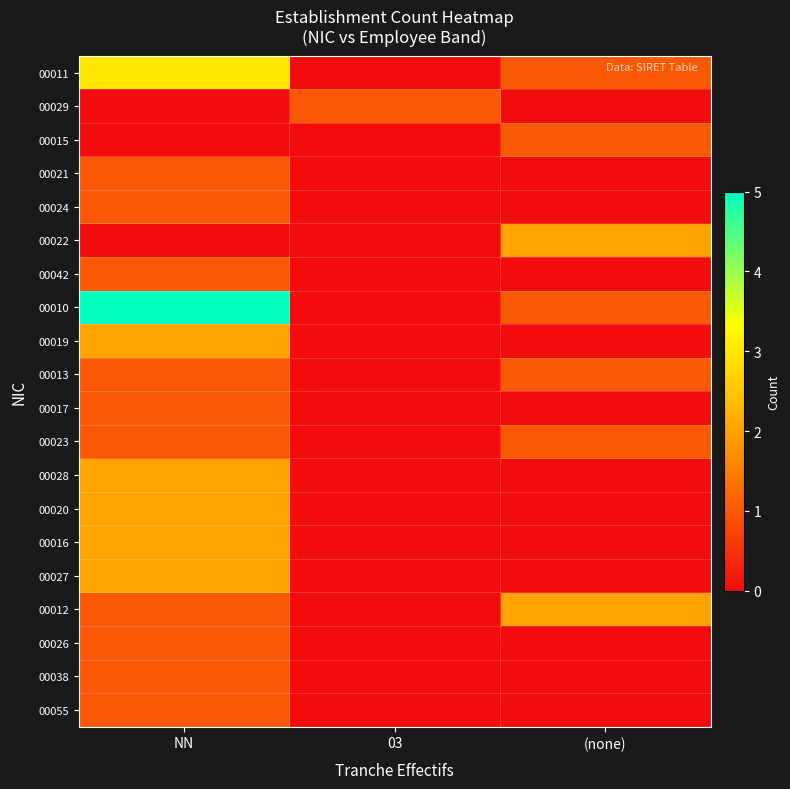

At which category is the sum across all series the highest?

NN